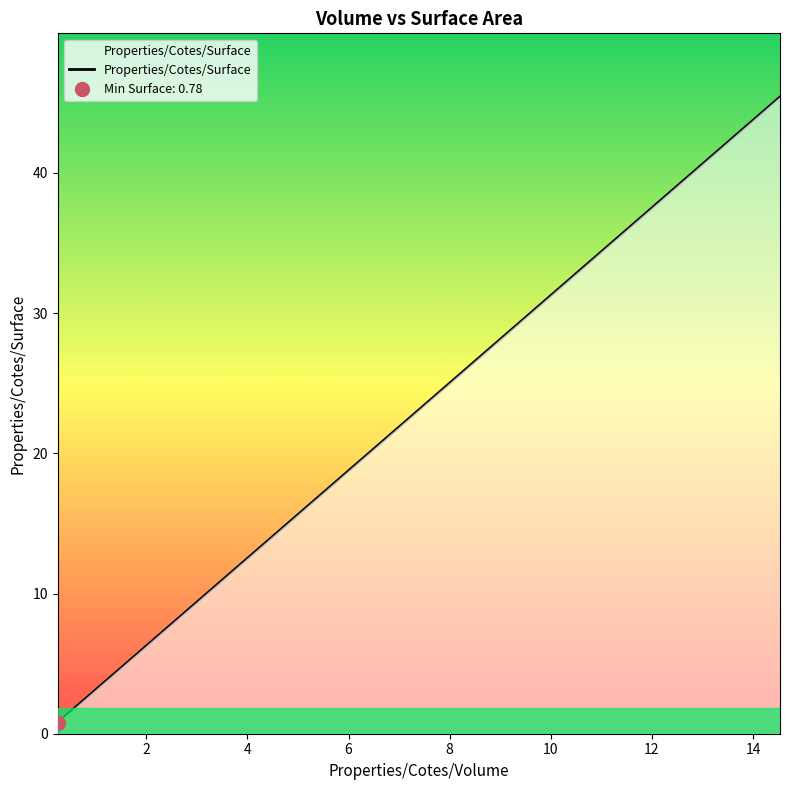

What is the highest value of the Properties/Cotes/Surface series?

45.4